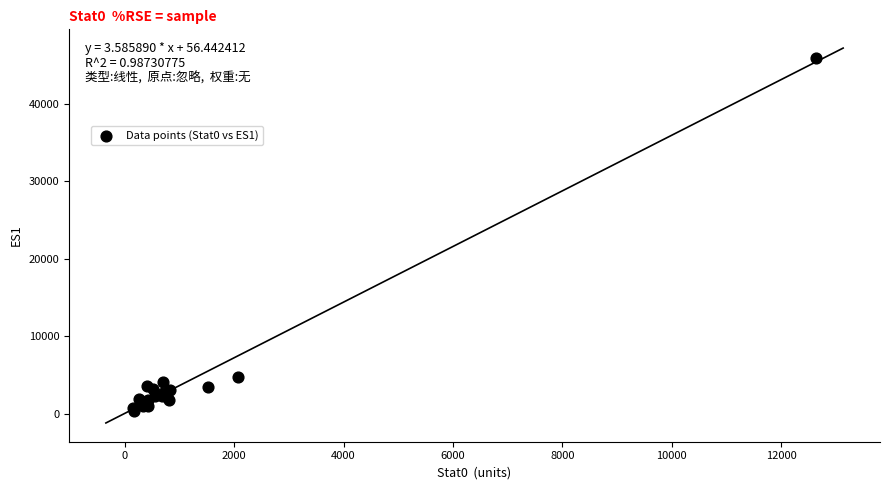

What Y value in the scatter plot is closest to 23133?

4768